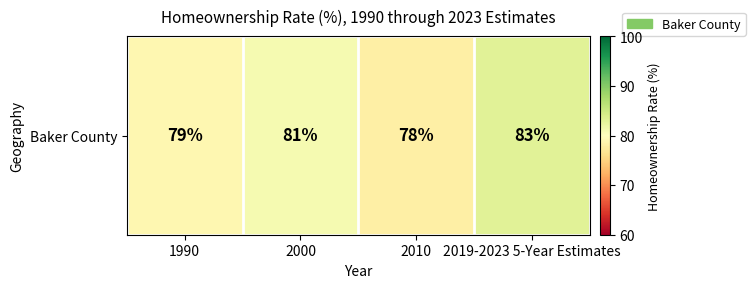

Count the number of categories in the chart.

4